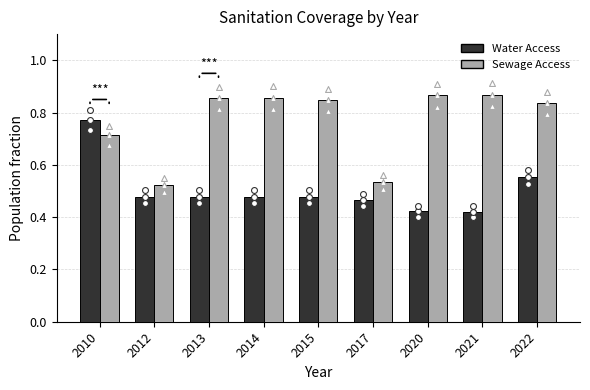

At how many categories does at least one series exceed 0?

9